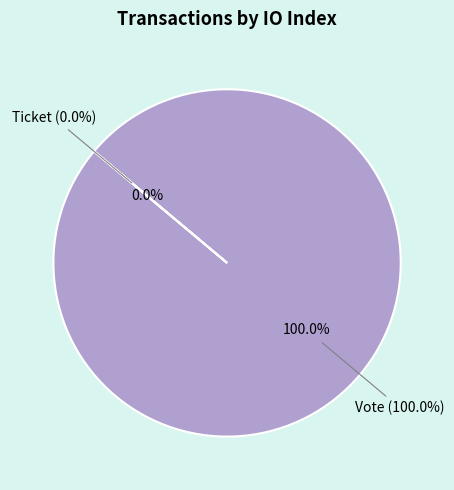

Which slice is the smallest?

Ticket (io_index=0)